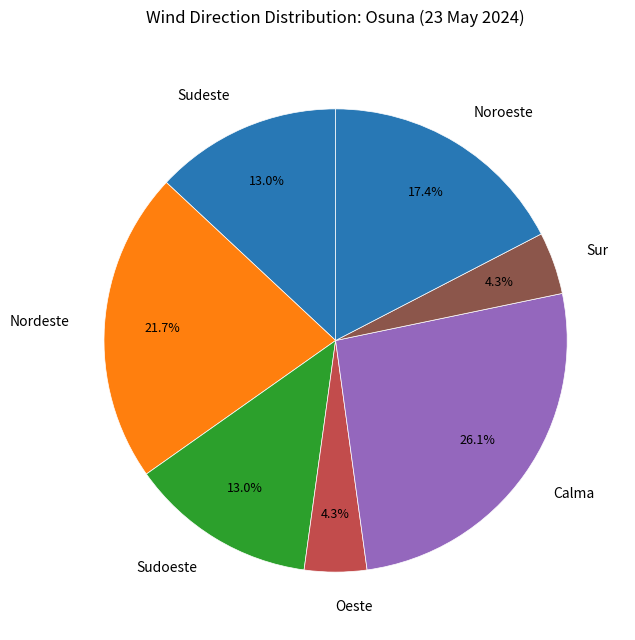

Between Calma and Nordeste, which is larger?

Calma